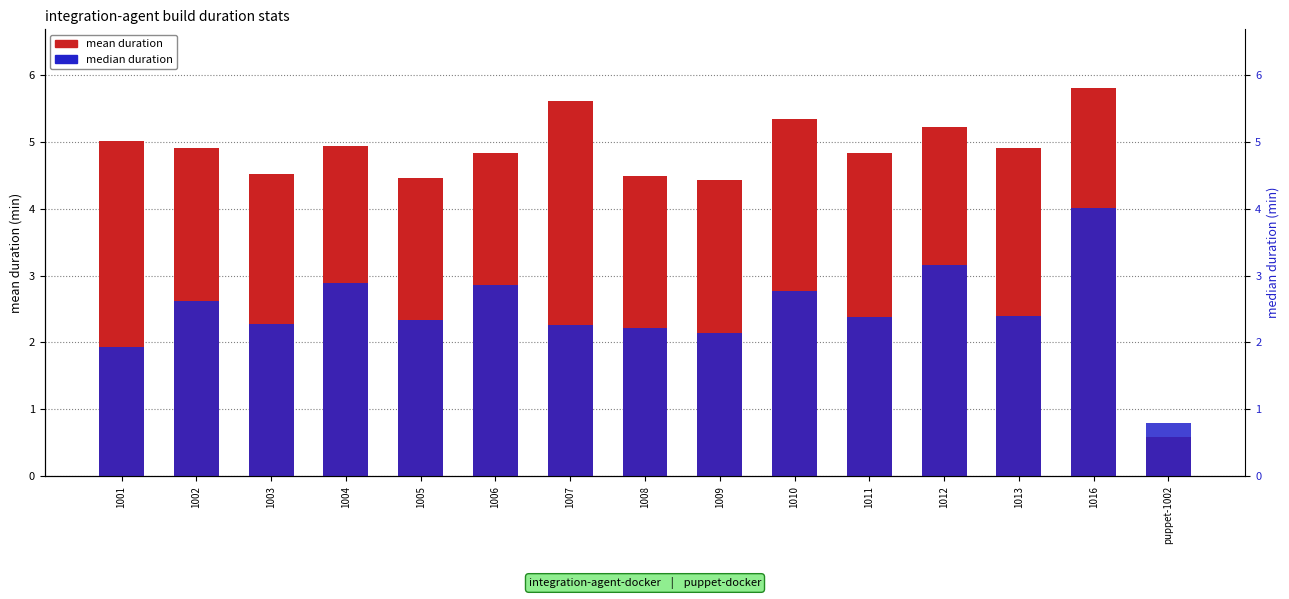

Is the value of median duration at 1006 greater than the value of mean duration at 1006?

No